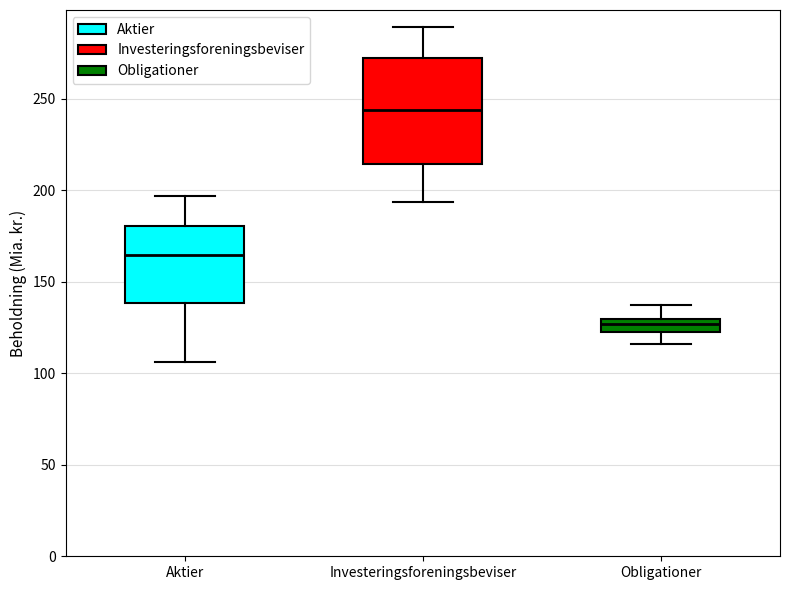

Which box's median line is the highest?

Investeringsforeningsbeviser